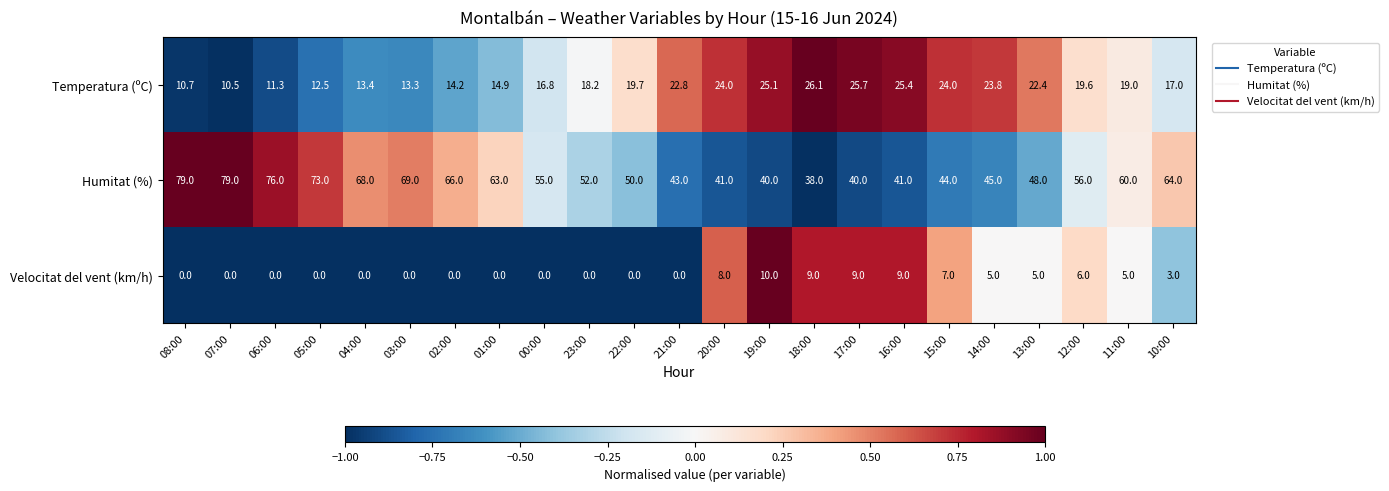

What is the maximum value shown in the chart?

79.0